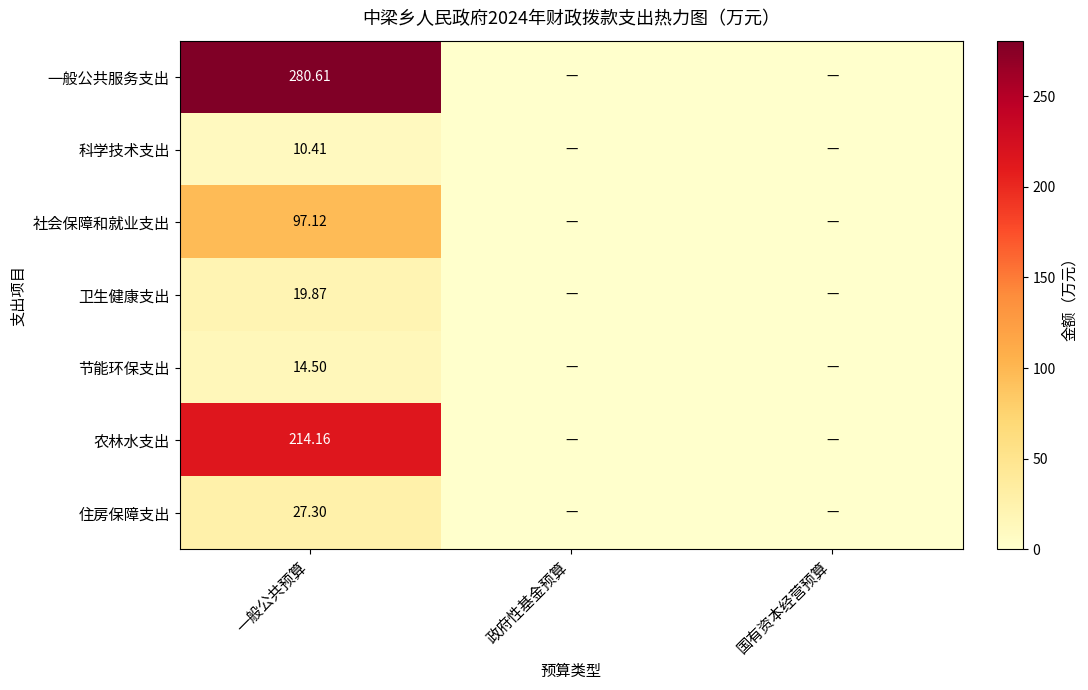

Which series has the largest range (max minus min)?

一般公共服务支出